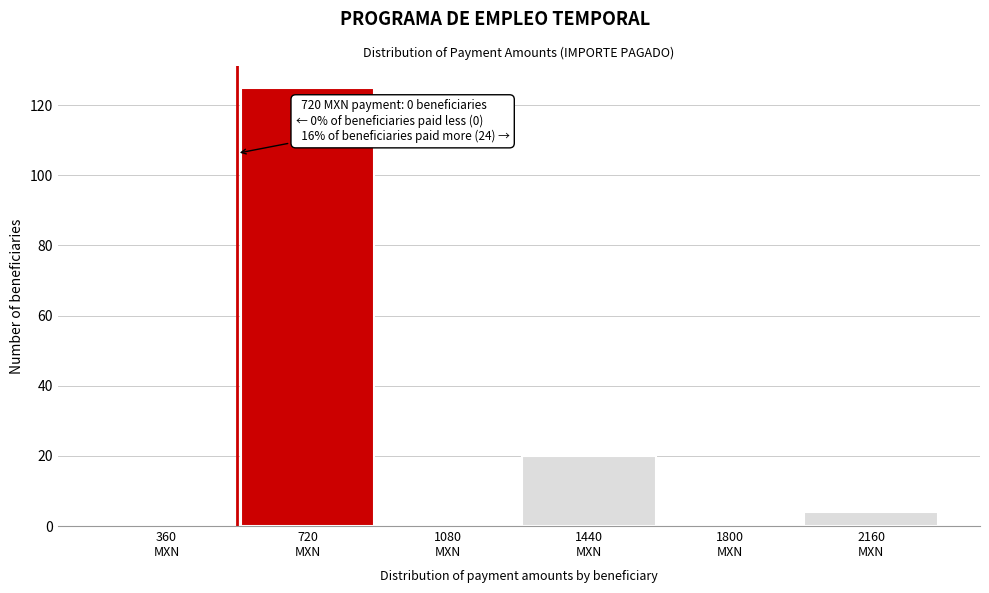

What is the sum of all values?

149